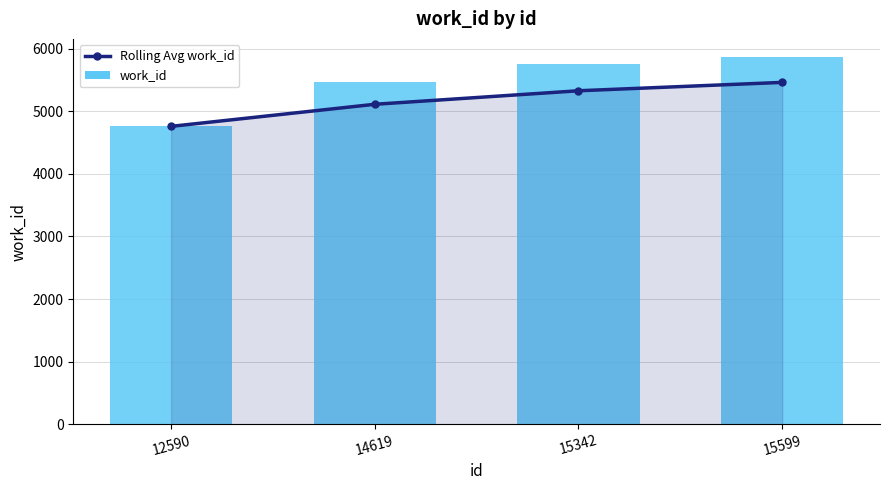

What is the smallest value displayed?

4760